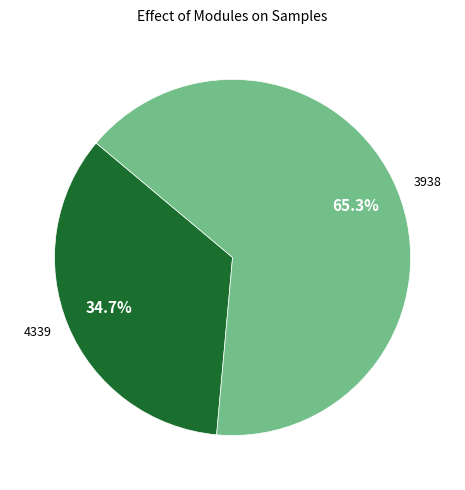

True or false: 3938 accounts for 65% of the total.

True